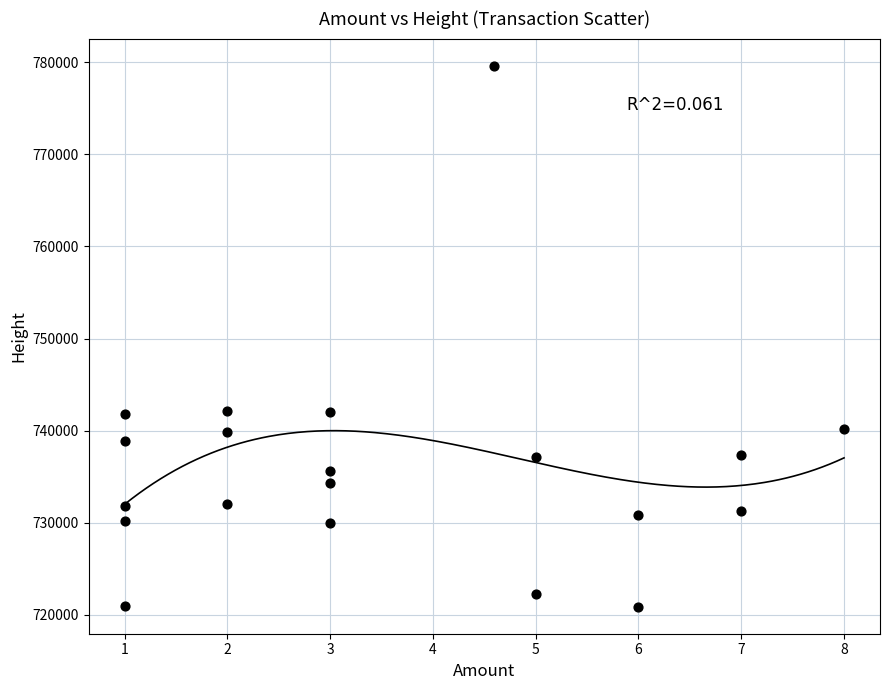

What is the range of Y values (max minus min)?

58784